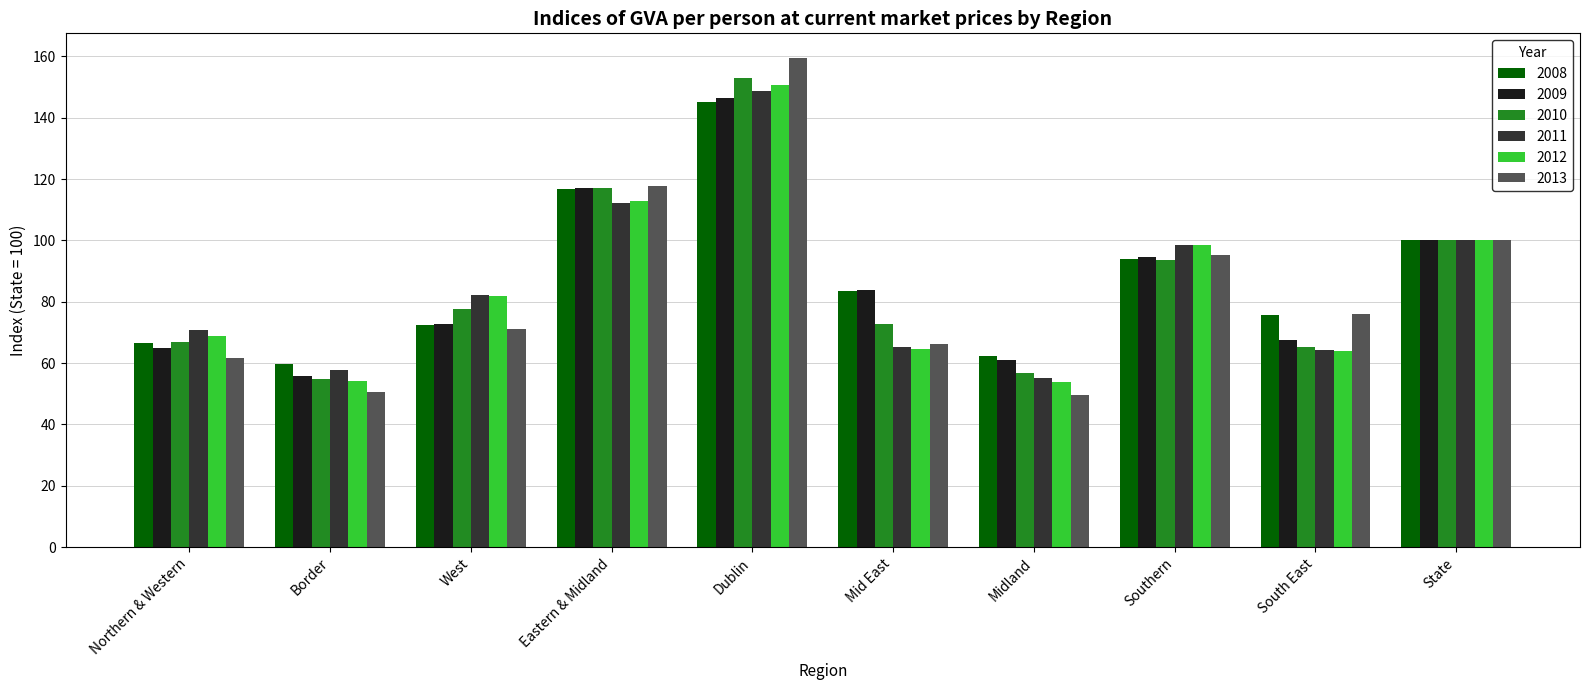

What is the difference between the maximum and minimum values in the 2012 series?

96.7